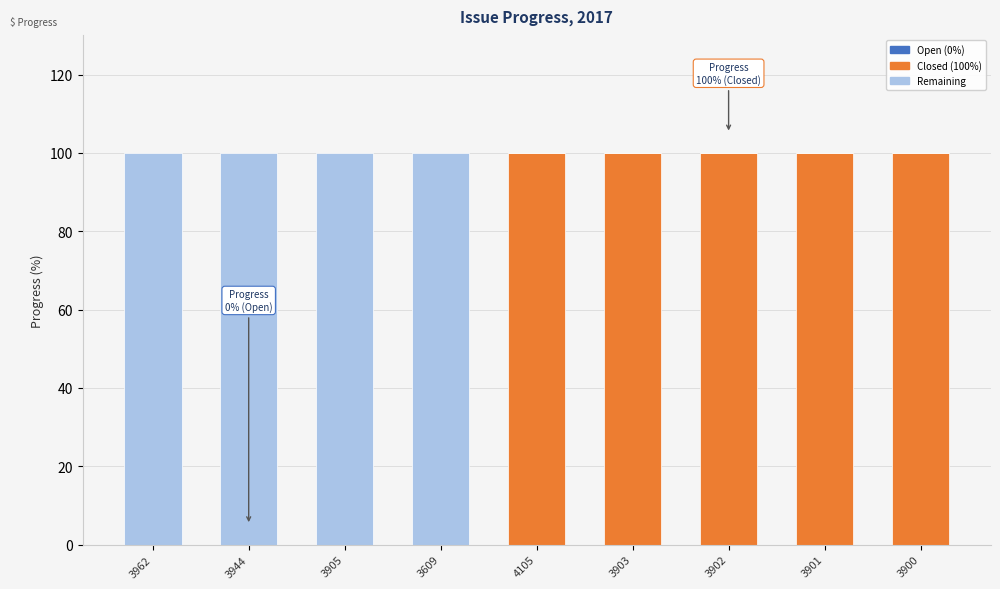

What is the total value across all series at 4105?

100